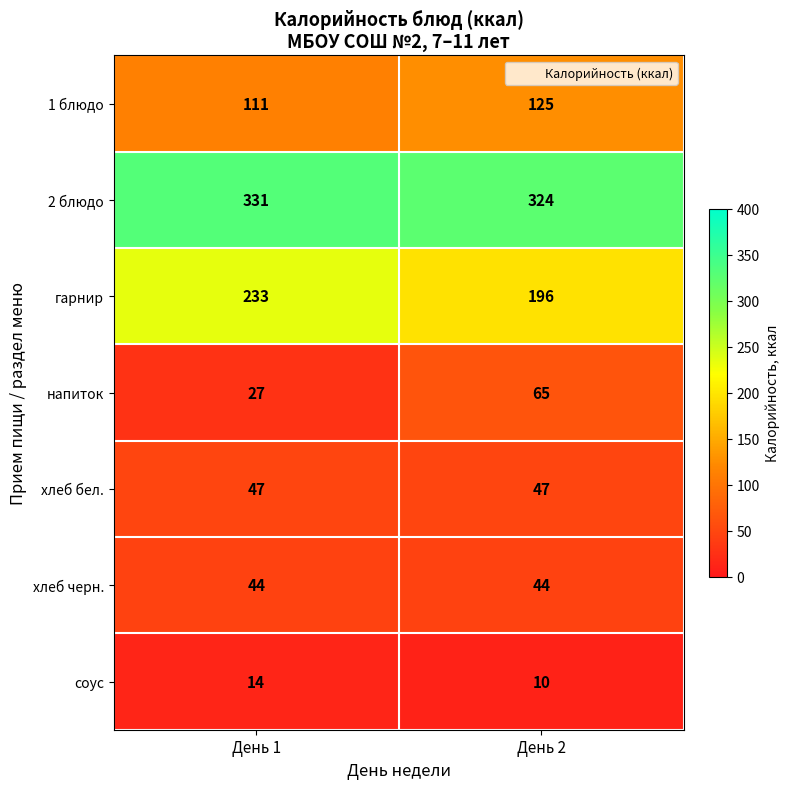

Is it true that хлеб черн. equals 69 at День 1?

False